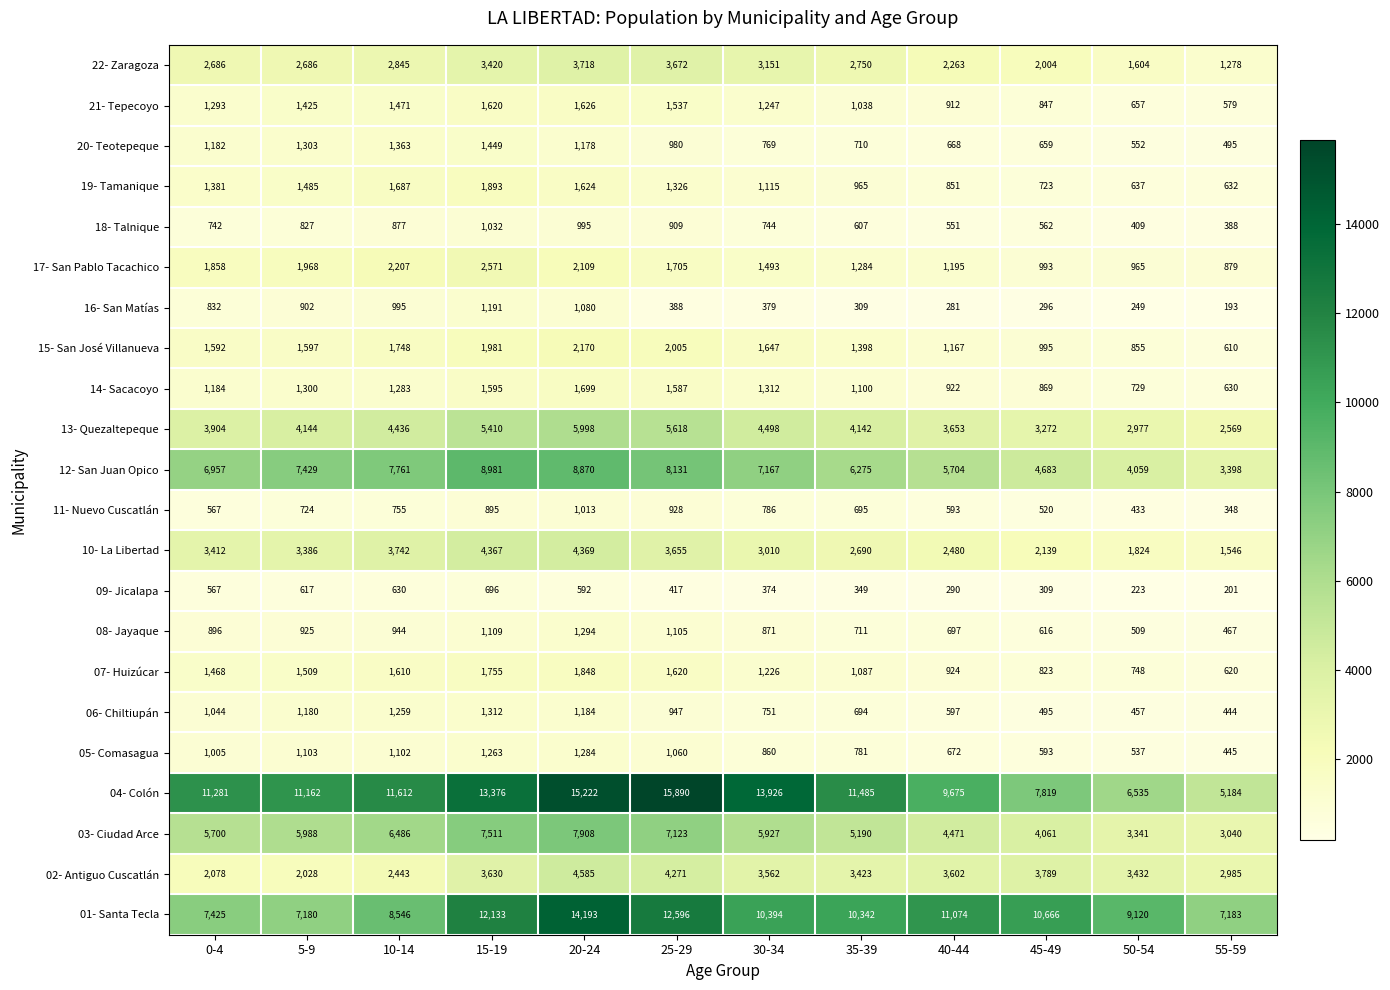

What is the difference between the maximum and minimum values in the 12- San Juan Opico series?

5583